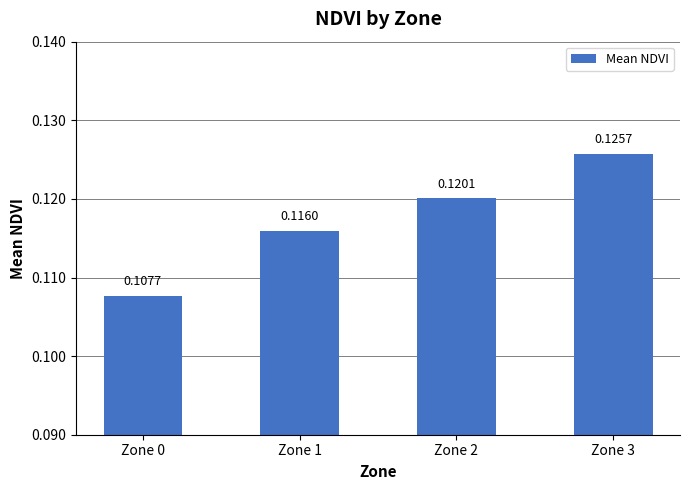

What is the sum of all values?

0.5